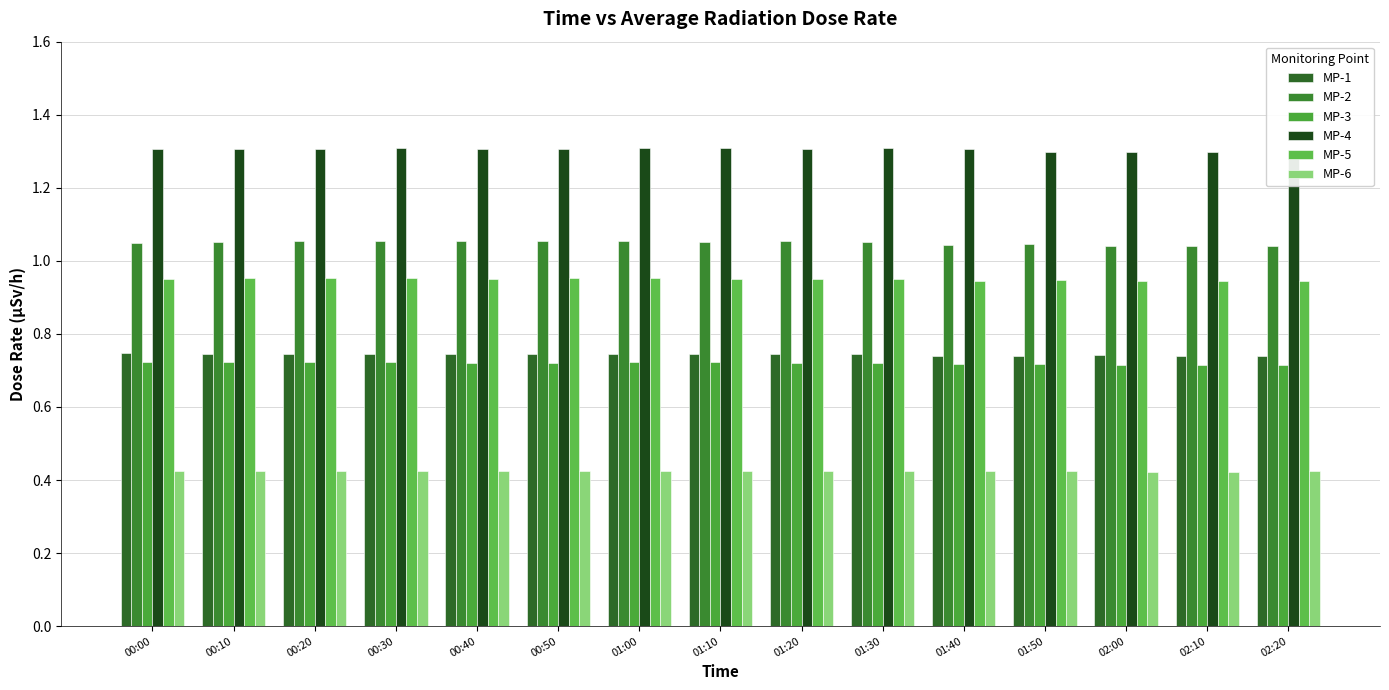

How many groups of bars are there?

15